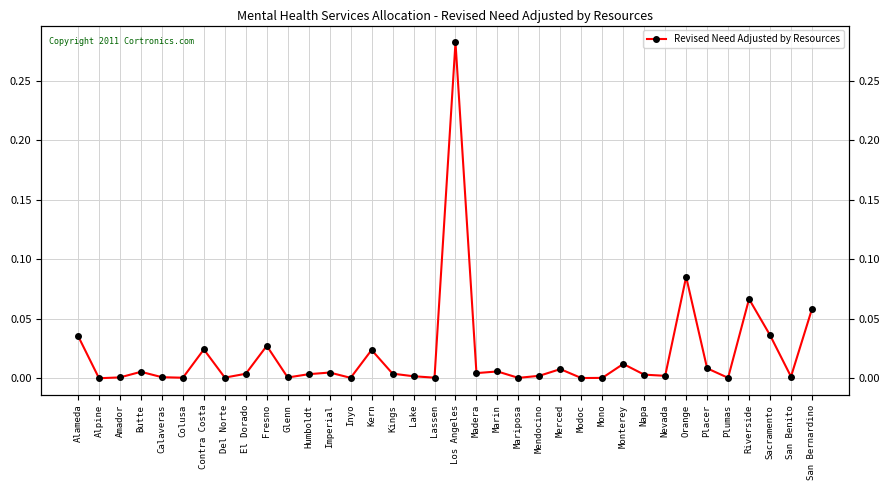

Rank the categories by value from lowest to highest.

Alpine, Modoc, Mono, Mariposa, Inyo, Plumas, Colusa, Lassen, Del Norte, Glenn, Amador, Calaveras, San Benito, Lake, Nevada, Mendocino, Napa, Humboldt, El Dorado, Kings, Madera, Imperial, Butte, Marin, Merced, Placer, Monterey, Kern, Contra Costa, Fresno, Alameda, Sacramento, San Bernardino, Riverside, Orange, Los Angeles